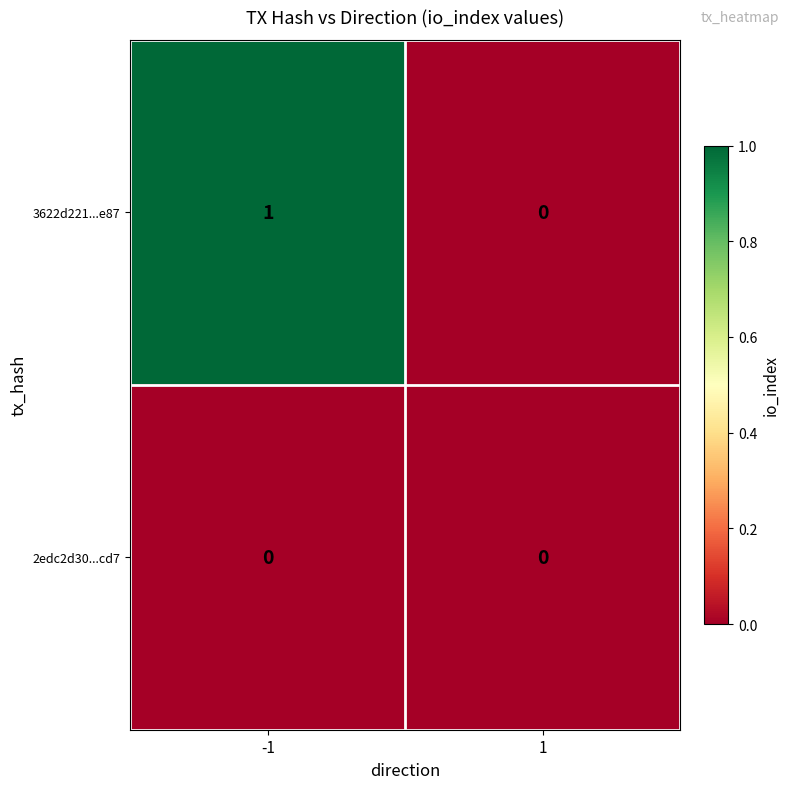

Rank the series by their average value, from lowest to highest.

2edc2d30...cd7, 3622d221...e87